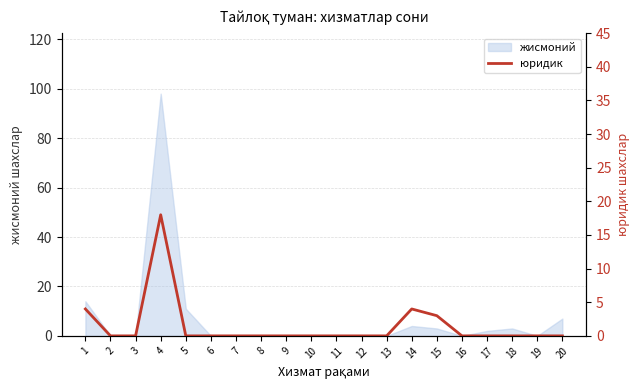

The chart shows a value of 0 at 8. True or false?

True